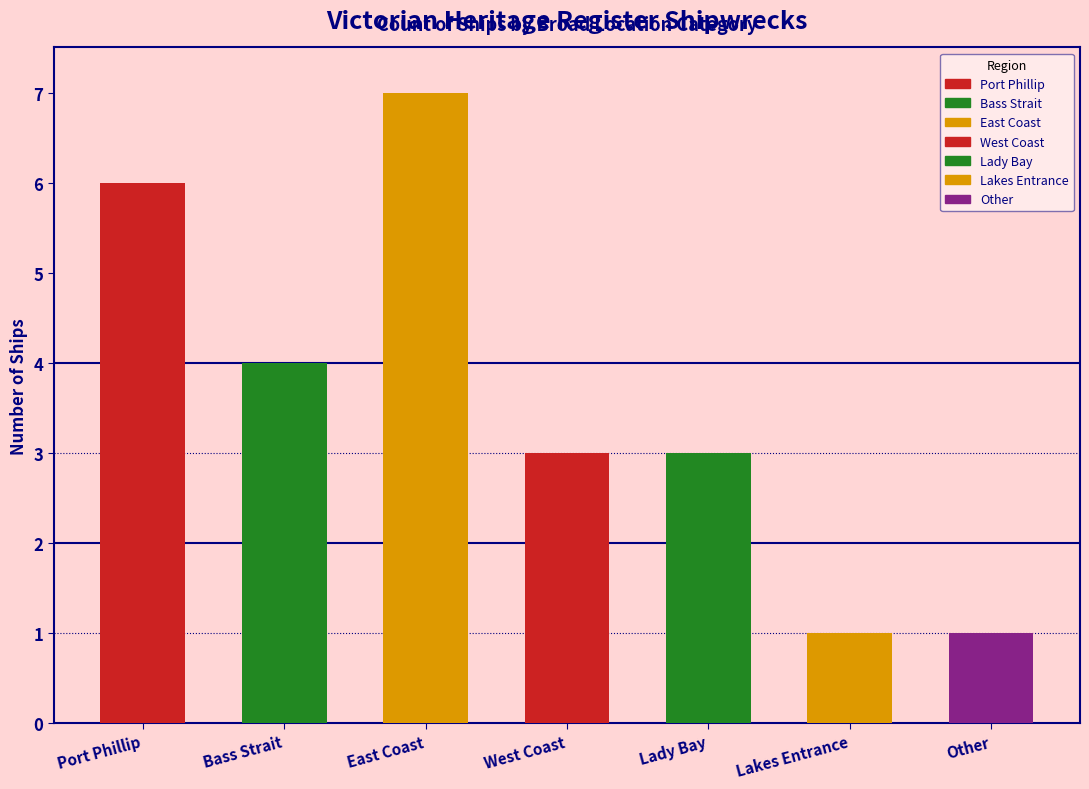

What is the sum of all values?

25